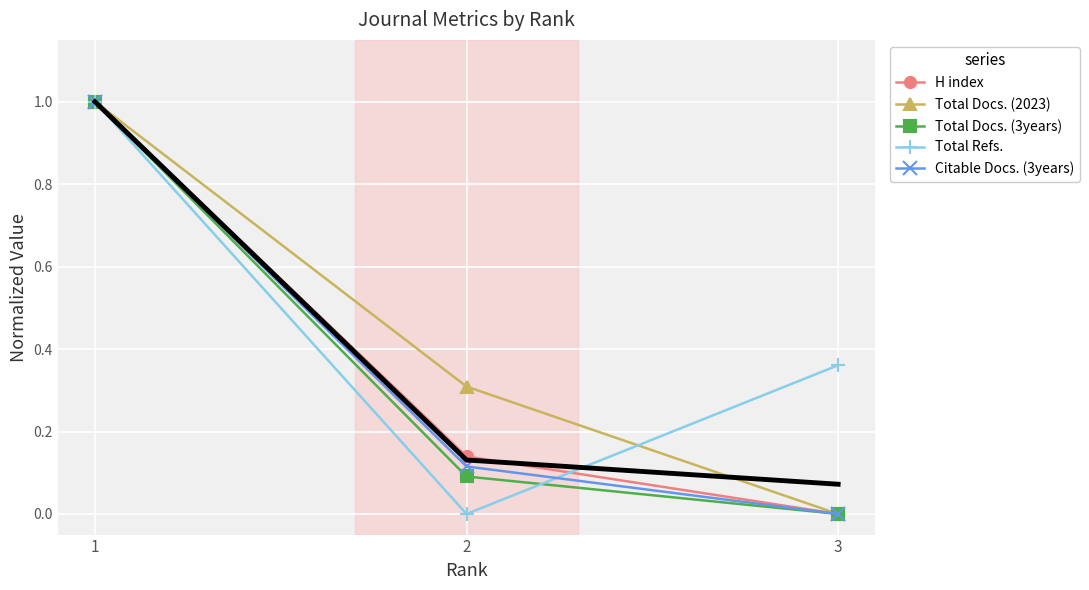

What is the value of the Total Docs. (2023) point at the 1st from the left?

1.0